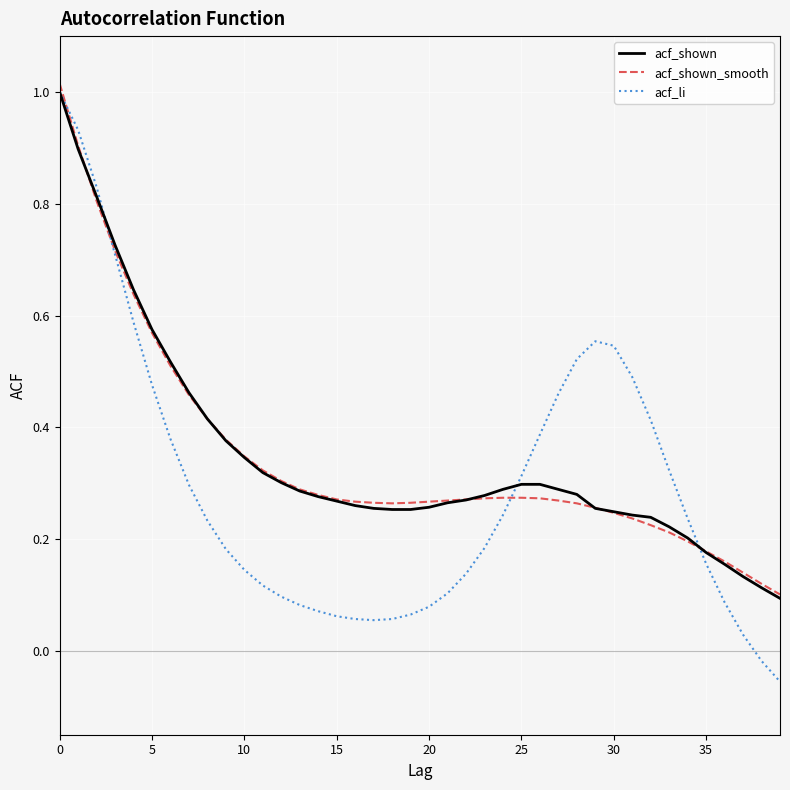

Which series has the largest range (max minus min)?

acf_li